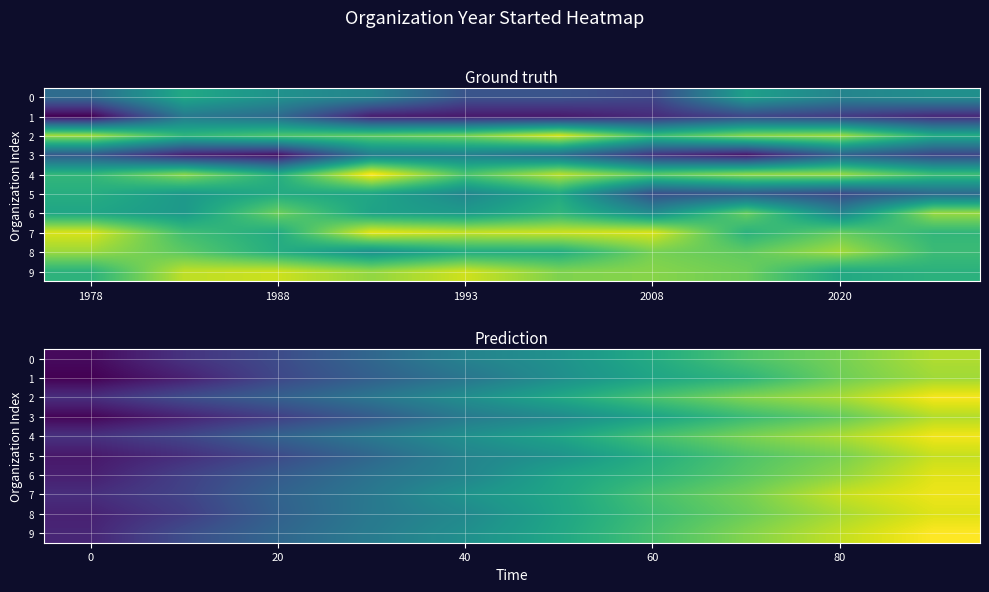

What is the sum of the 4 values at 40 and 20?

3628.0